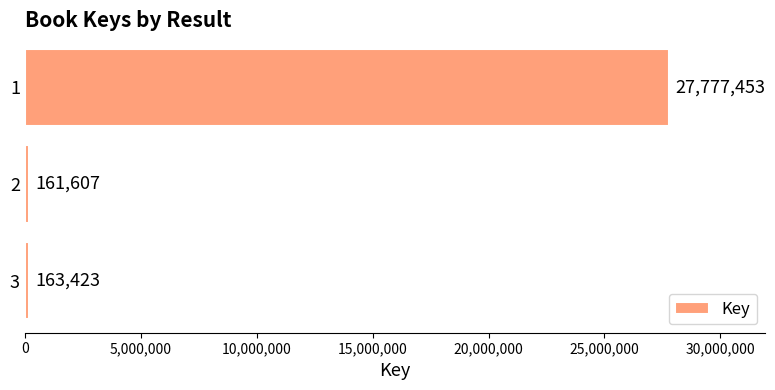

List the labels in order of value, smallest first.

2, 3, 1